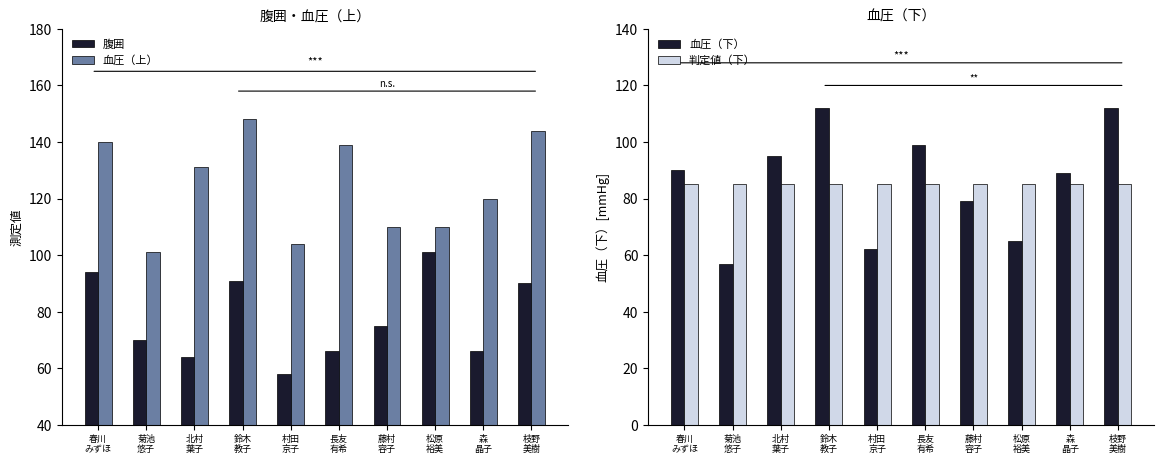

What is the difference between the maximum and minimum values in the 血圧（下） series?

55